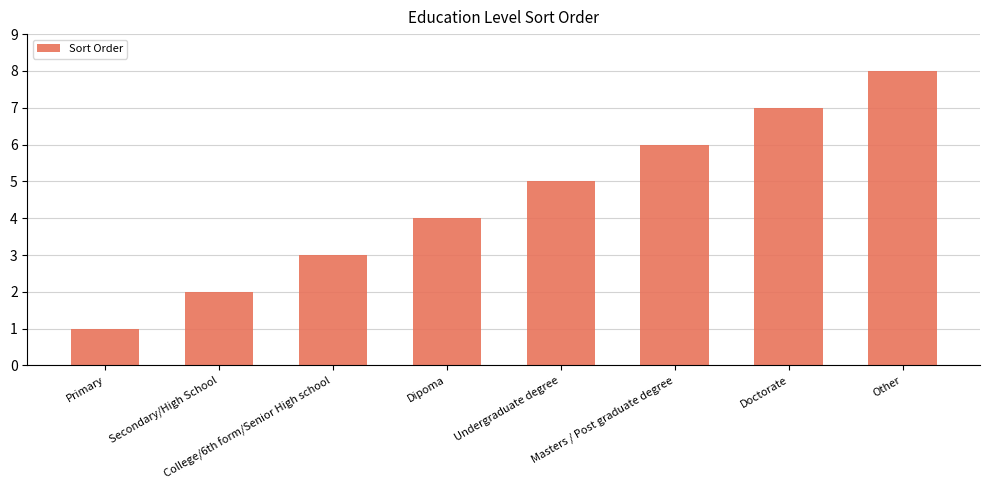

Approximately how many times larger is the value at College/6th form/Senior High school compared to Primary?

3.0